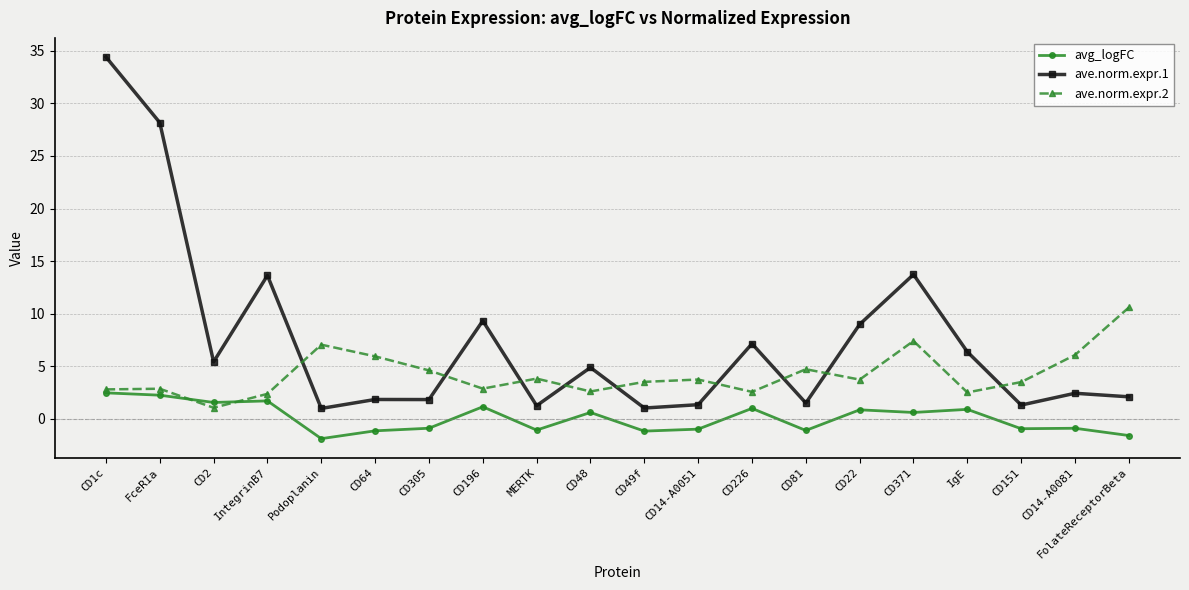

The ave.norm.expr.1 series shows 9.2 at CD371. True or false?

False